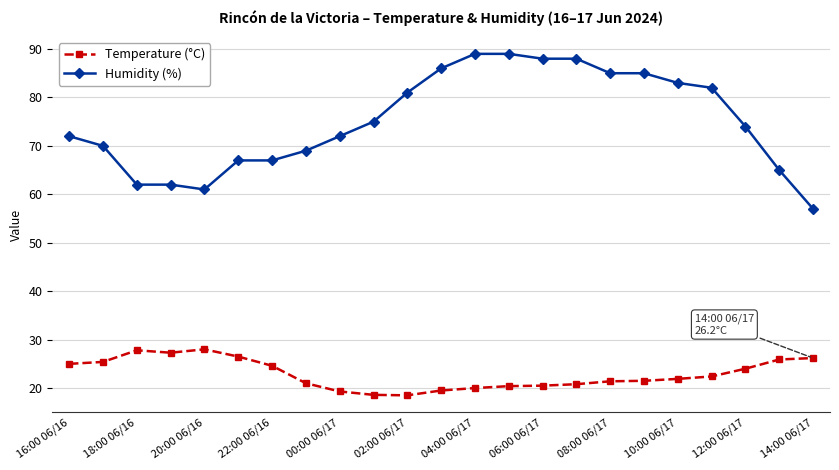

Does the chart have visible grid lines?

Yes